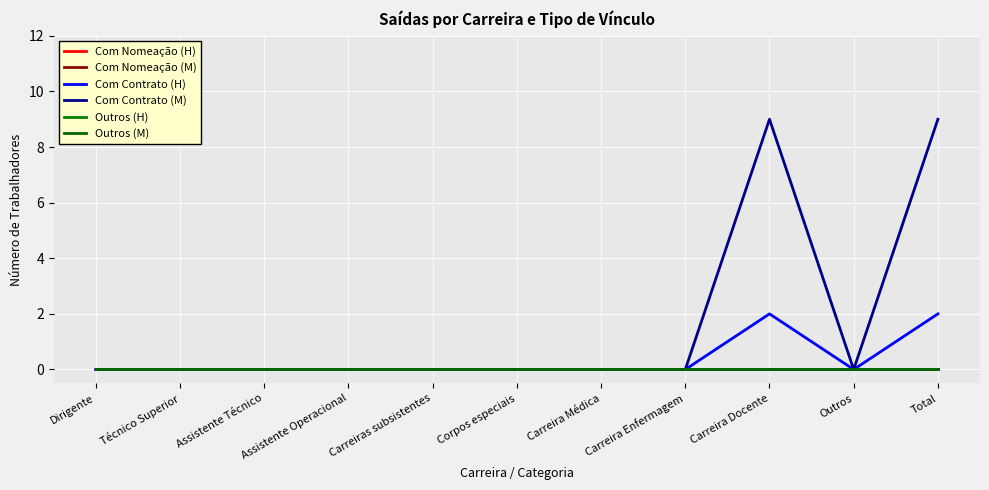

How many lines are shown in the chart?

6